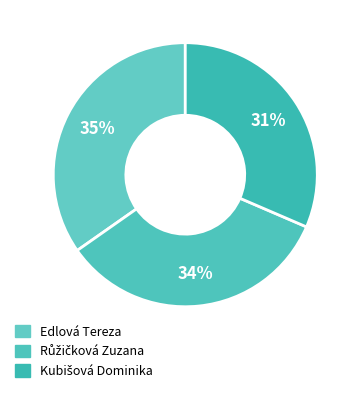

How many segments does this pie chart have?

3